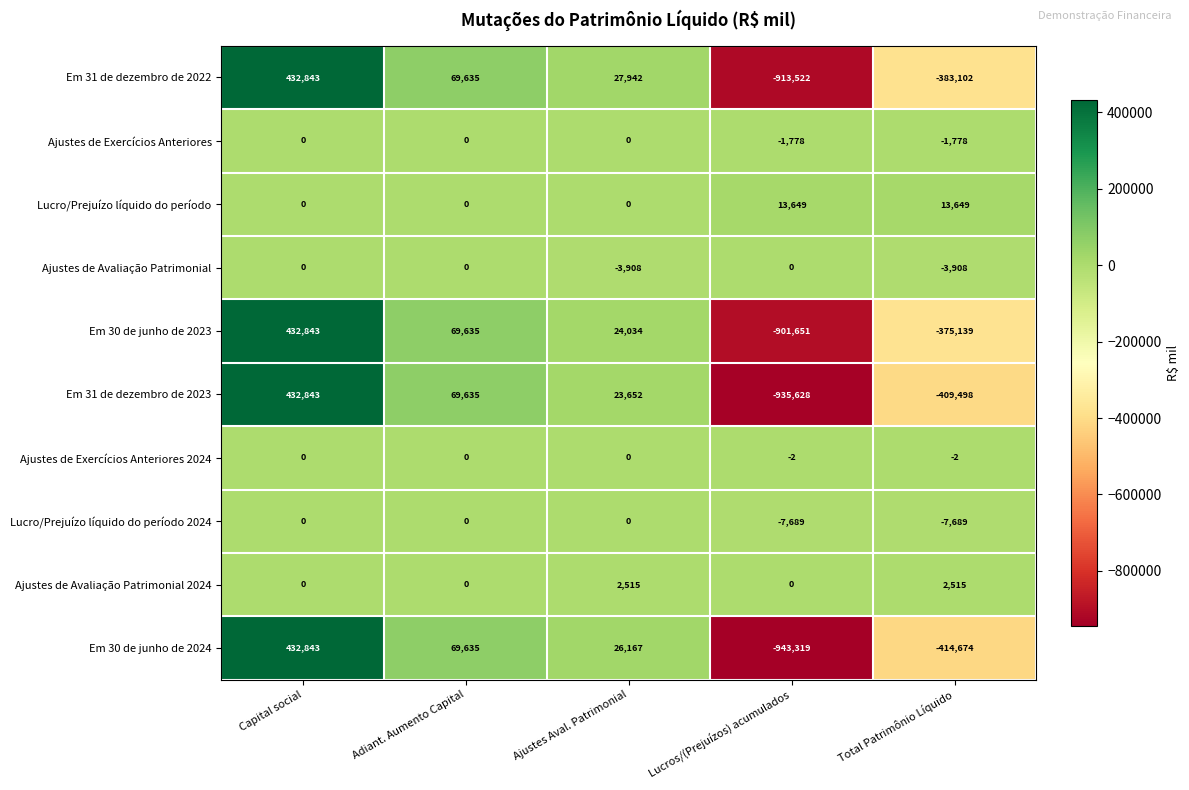

Rank the series at Total Patrimônio Líquido from lowest to highest value.

Em 30 de junho de 2024, Em 31 de dezembro de 2023, Em 31 de dezembro de 2022, Em 30 de junho de 2023, Lucro/Prejuízo líquido do período 2024, Ajustes de Avaliação Patrimonial, Ajustes de Exercícios Anteriores, Ajustes de Exercícios Anteriores 2024, Ajustes de Avaliação Patrimonial 2024, Lucro/Prejuízo líquido do período